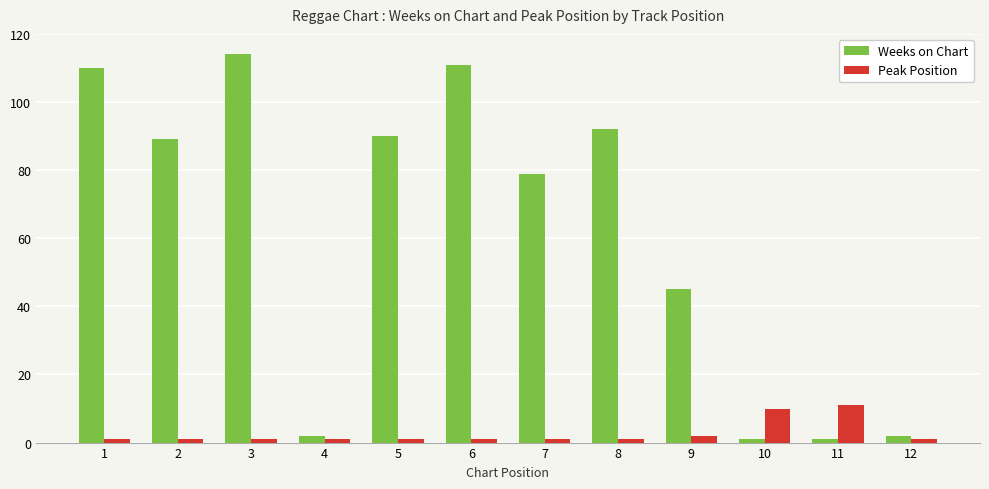

How many data points in Weeks on Chart are less than 89?

6